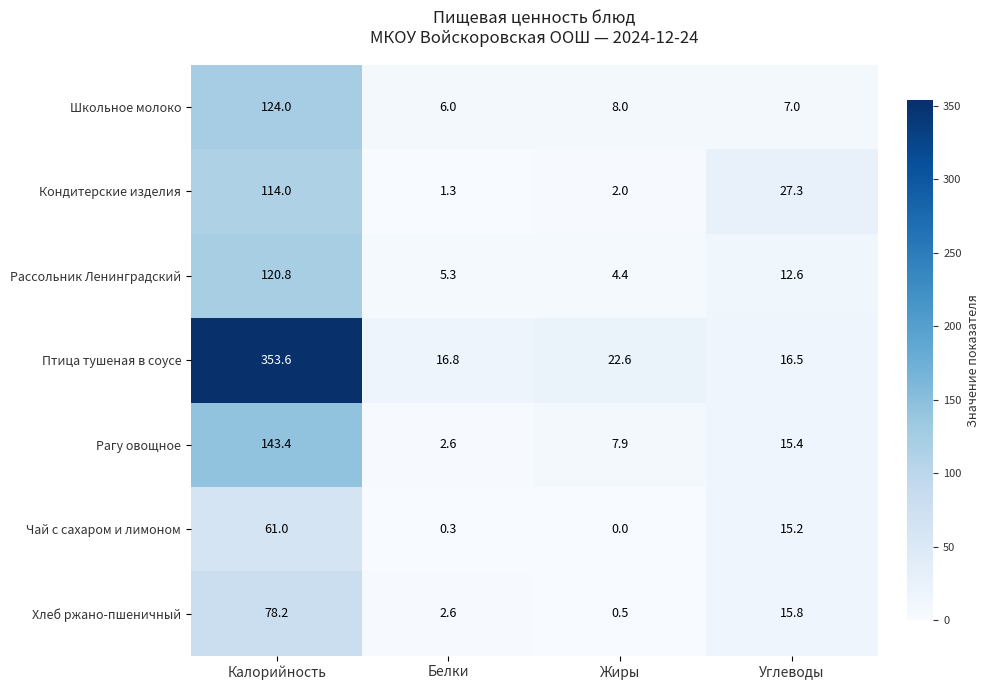

How many distinct data groups are displayed?

7